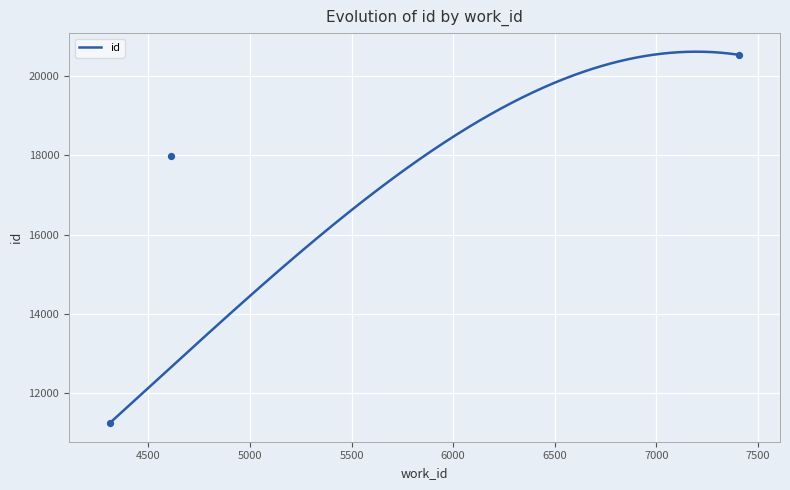

What is the ratio of the value at 7409 to the value at 4610?

1.1